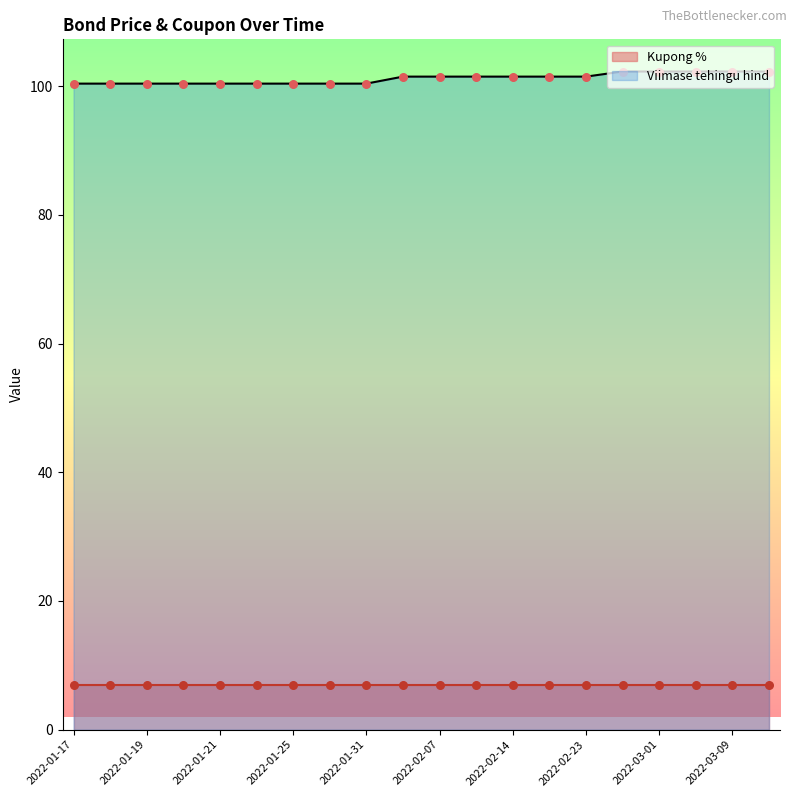

What is the change in value from 2022-01-28 to 2022-03-09?

+1.9